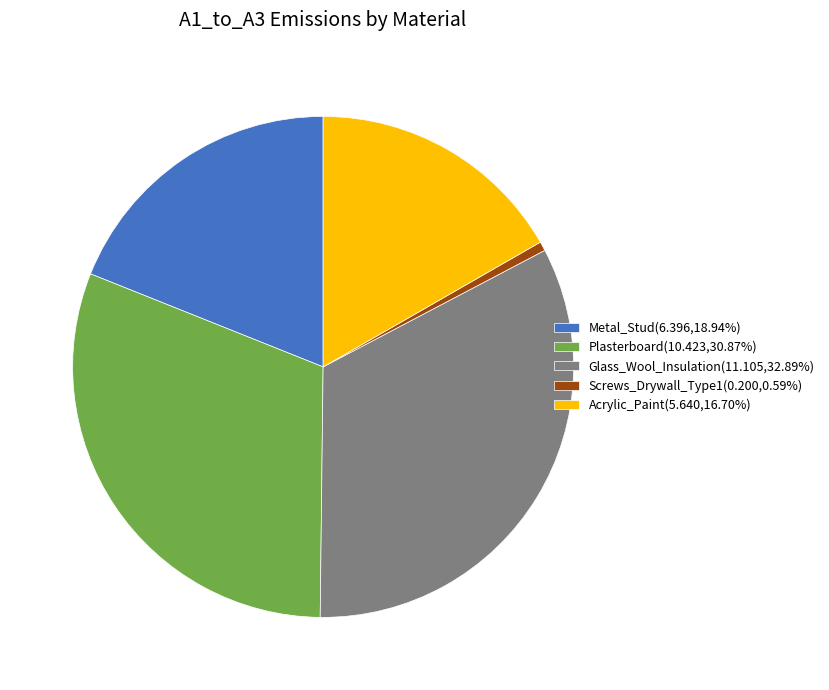

Which has a higher value, Metal_Stud or Screws_Drywall_Type1?

Metal_Stud